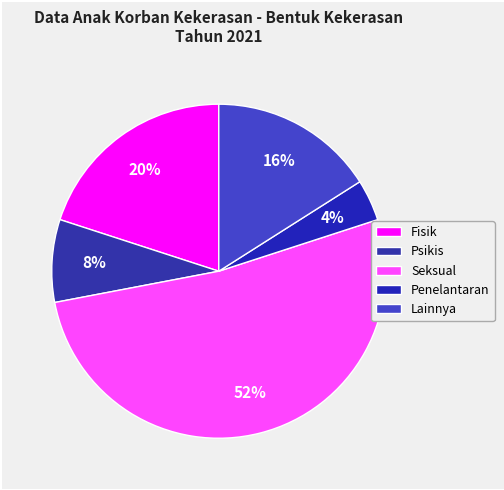

How many segments does this pie chart have?

5